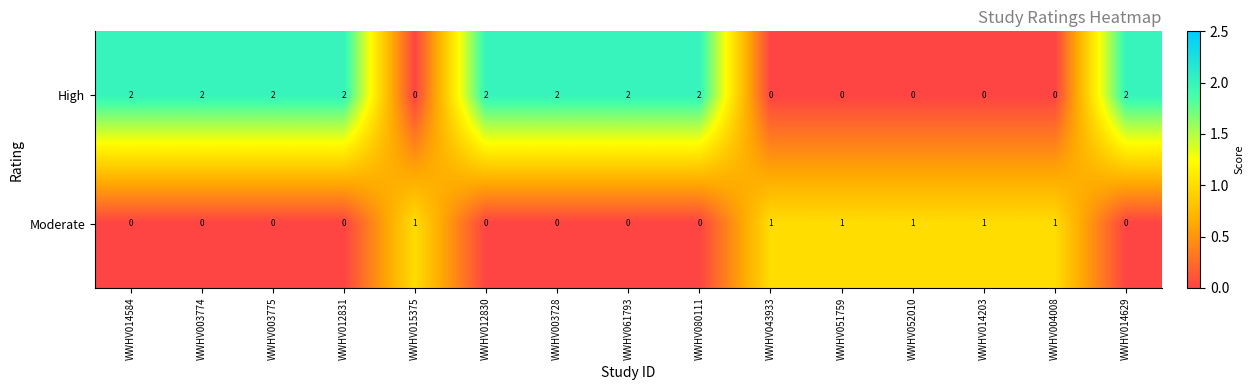

Reading left to right, transcribe all the data shown in this chart.

High: WWHV014584=2	WWHV003774=2	WWHV003775=2	WWHV012831=2	WWHV015375=0	WWHV012830=2	WWHV003728=2	WWHV061793=2	WWHV080111=2	WWHV043933=0	WWHV051759=0	WWHV052010=0	WWHV014203=0	WWHV004008=0	WWHV014629=2
Moderate: WWHV014584=0	WWHV003774=0	WWHV003775=0	WWHV012831=0	WWHV015375=1	WWHV012830=0	WWHV003728=0	WWHV061793=0	WWHV080111=0	WWHV043933=1	WWHV051759=1	WWHV052010=1	WWHV014203=1	WWHV004008=1	WWHV014629=0